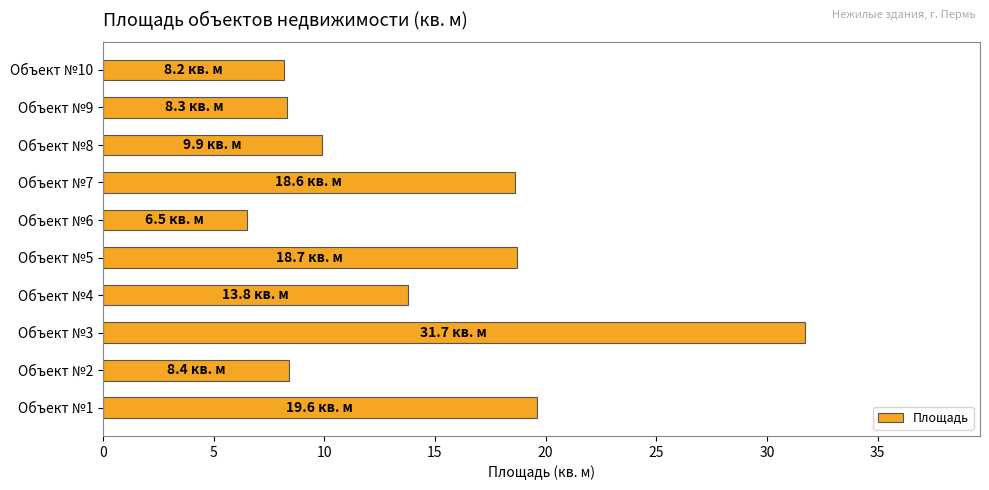

True or false: the data shows 18.7 at Объект №5.

True